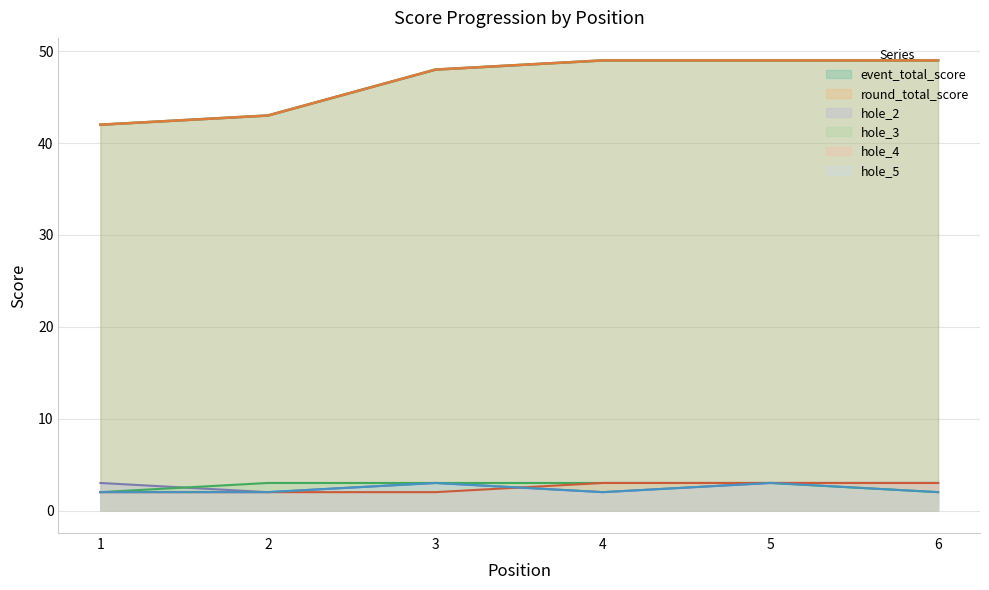

Read the round_total_score value at 3.

48